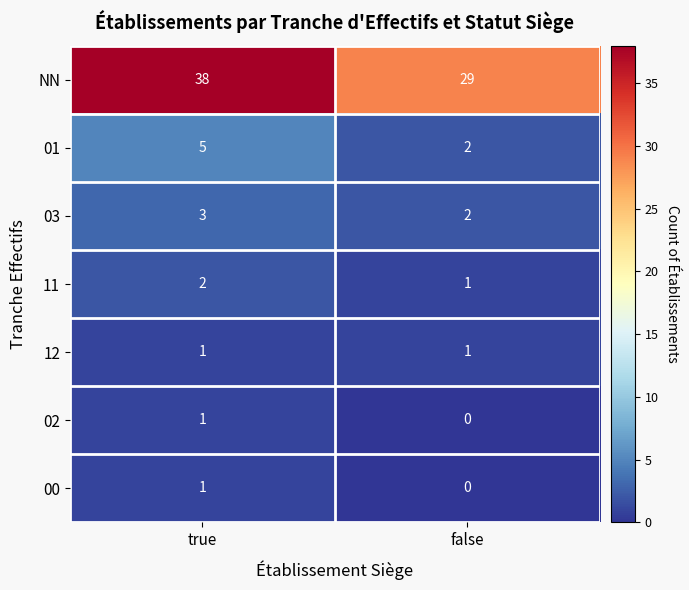

What is the difference between the highest and lowest values at false?

29